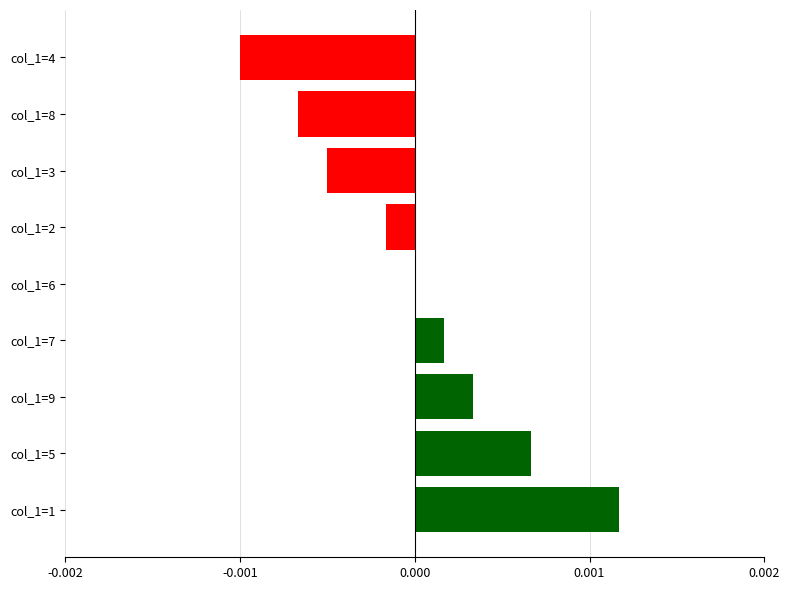

Is it true that the value at col_1=3 is -0.0?

True